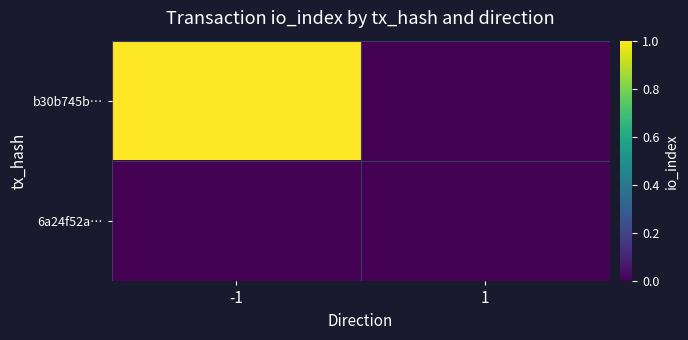

How many distinct data groups are displayed?

2